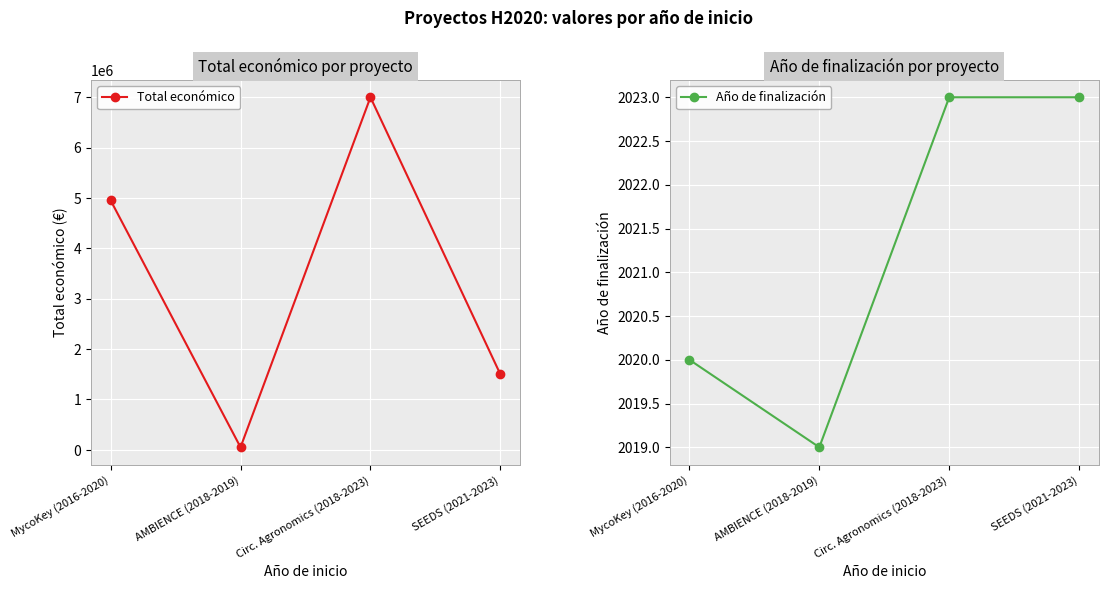

What is the difference between the second highest and second lowest values in the Total económico series?

3454285